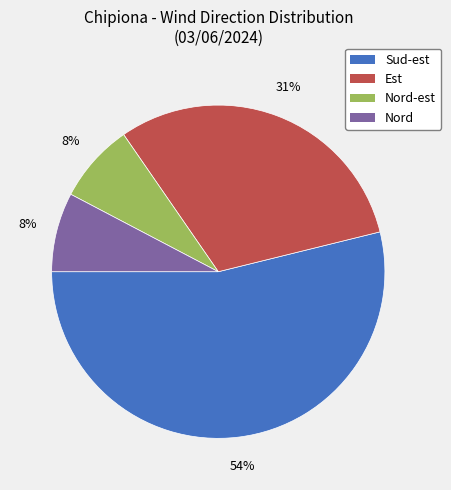

Is there a majority slice in this chart?

Yes